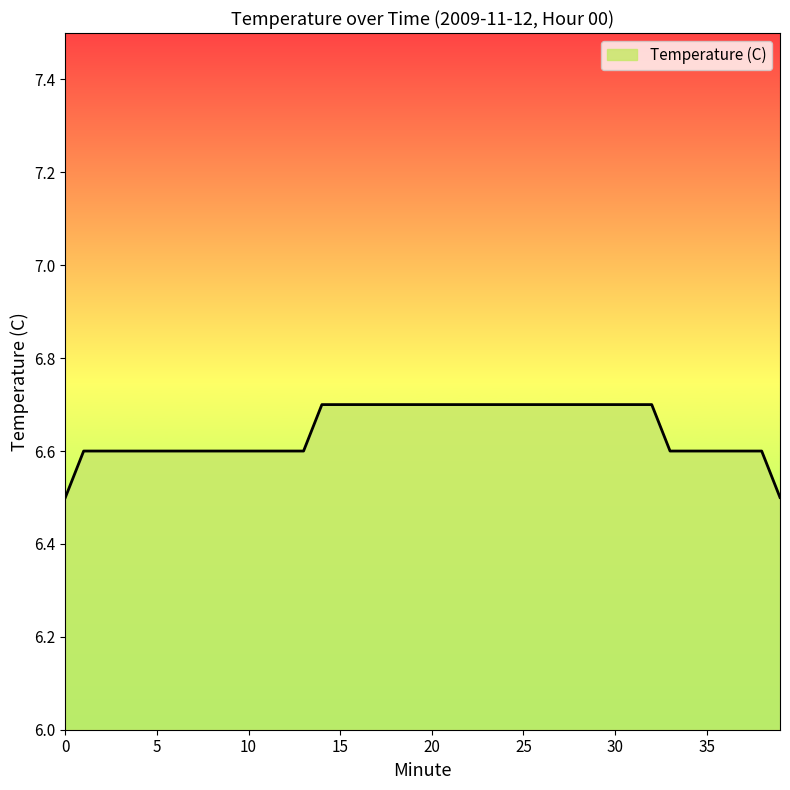

What is the greatest value displayed?

6.7